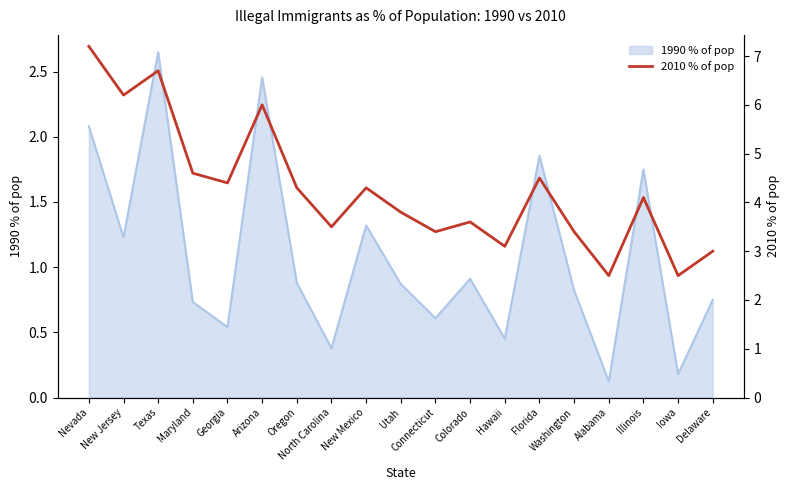

Does the chart have visible grid lines?

No